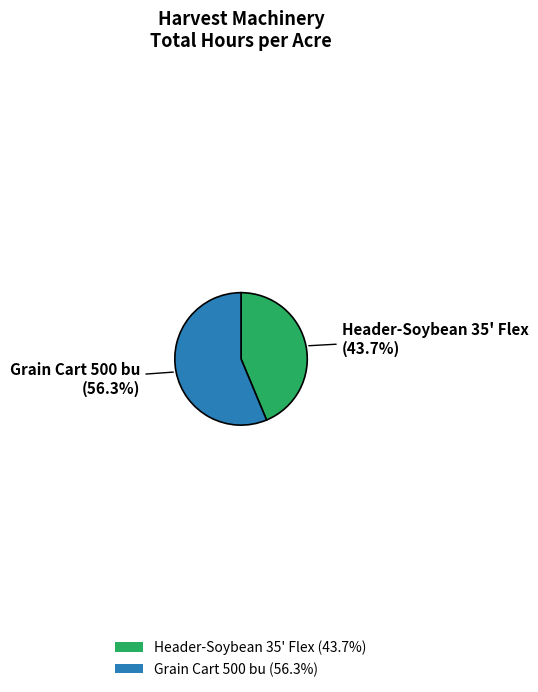

How many slices are in this pie chart?

2